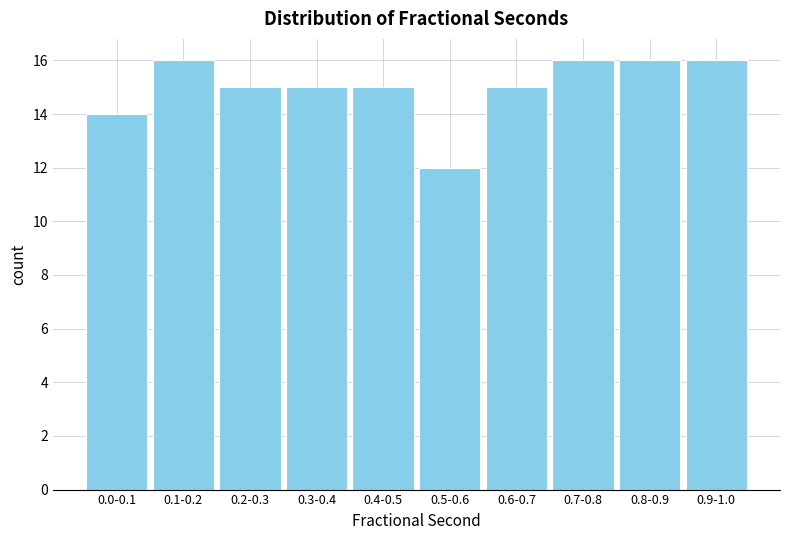

Reading left to right, transcribe all the data shown in this chart.

0.0-0.1=14	0.1-0.2=16	0.2-0.3=15	0.3-0.4=15	0.4-0.5=15	0.5-0.6=12	0.6-0.7=15	0.7-0.8=16	0.8-0.9=16	0.9-1.0=16